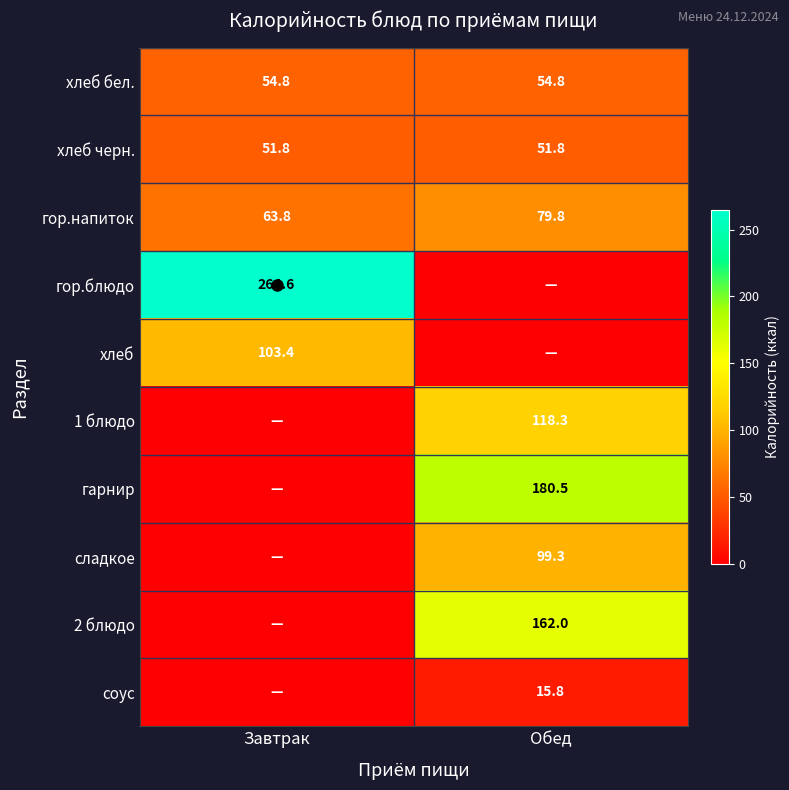

Is the value of гарнир at Обед greater than the value of хлеб бел. at Обед?

Yes